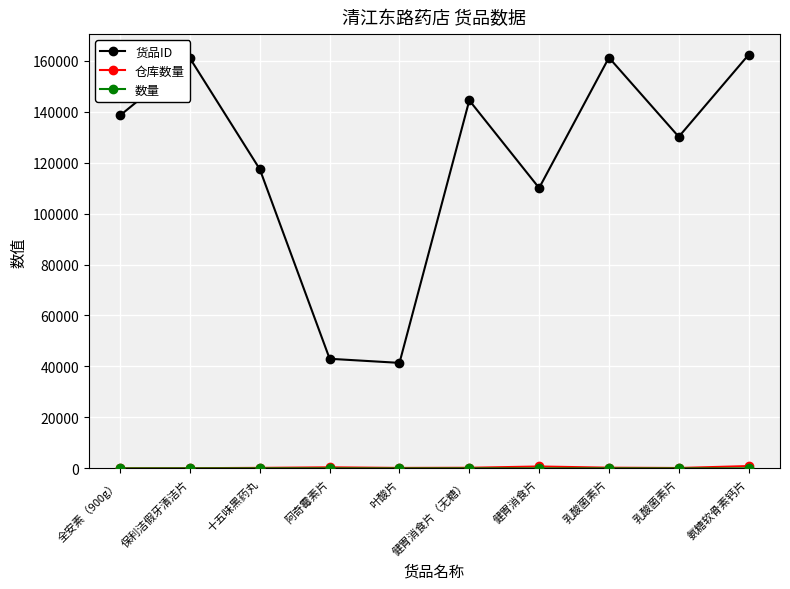

Count the number of categories in the chart.

10